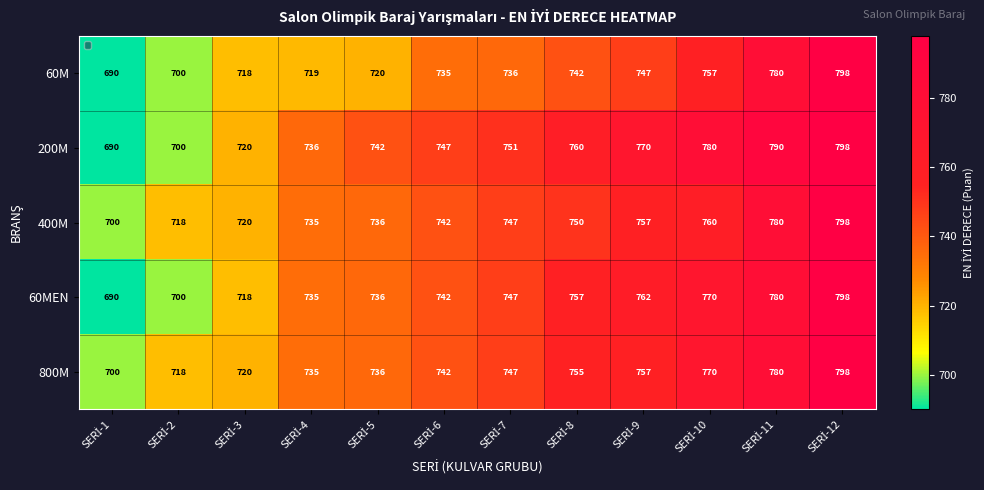

What is the difference between the second highest and minimum values in the 200M series?

100